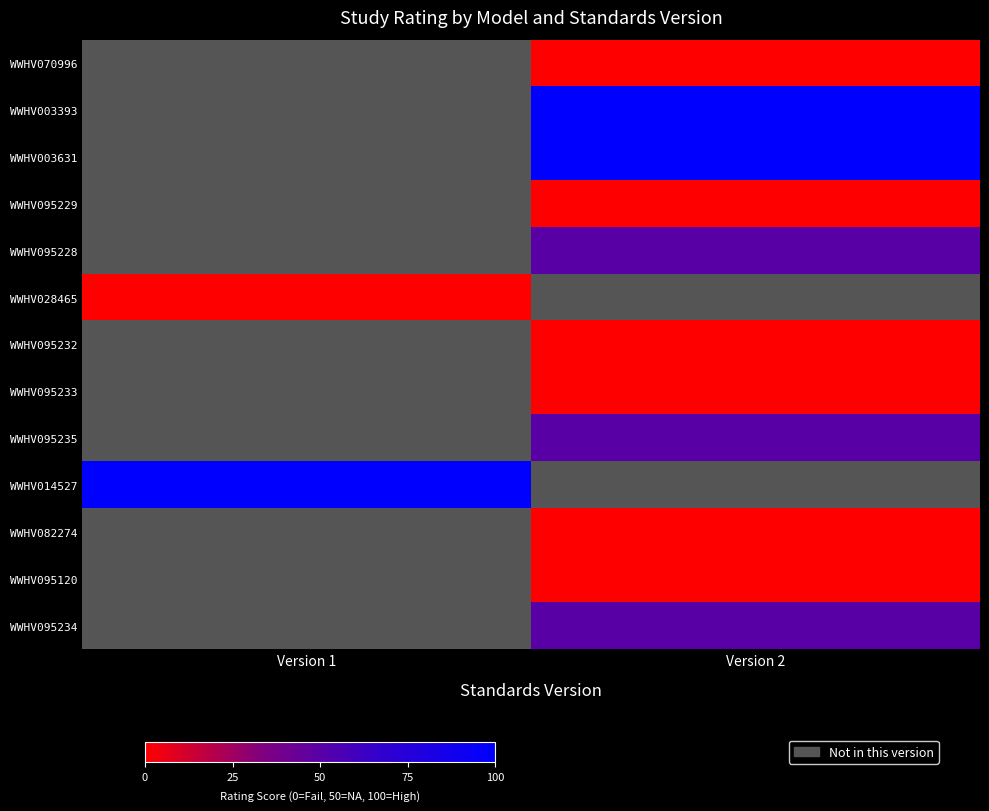

Count the number of data series in this chart.

13